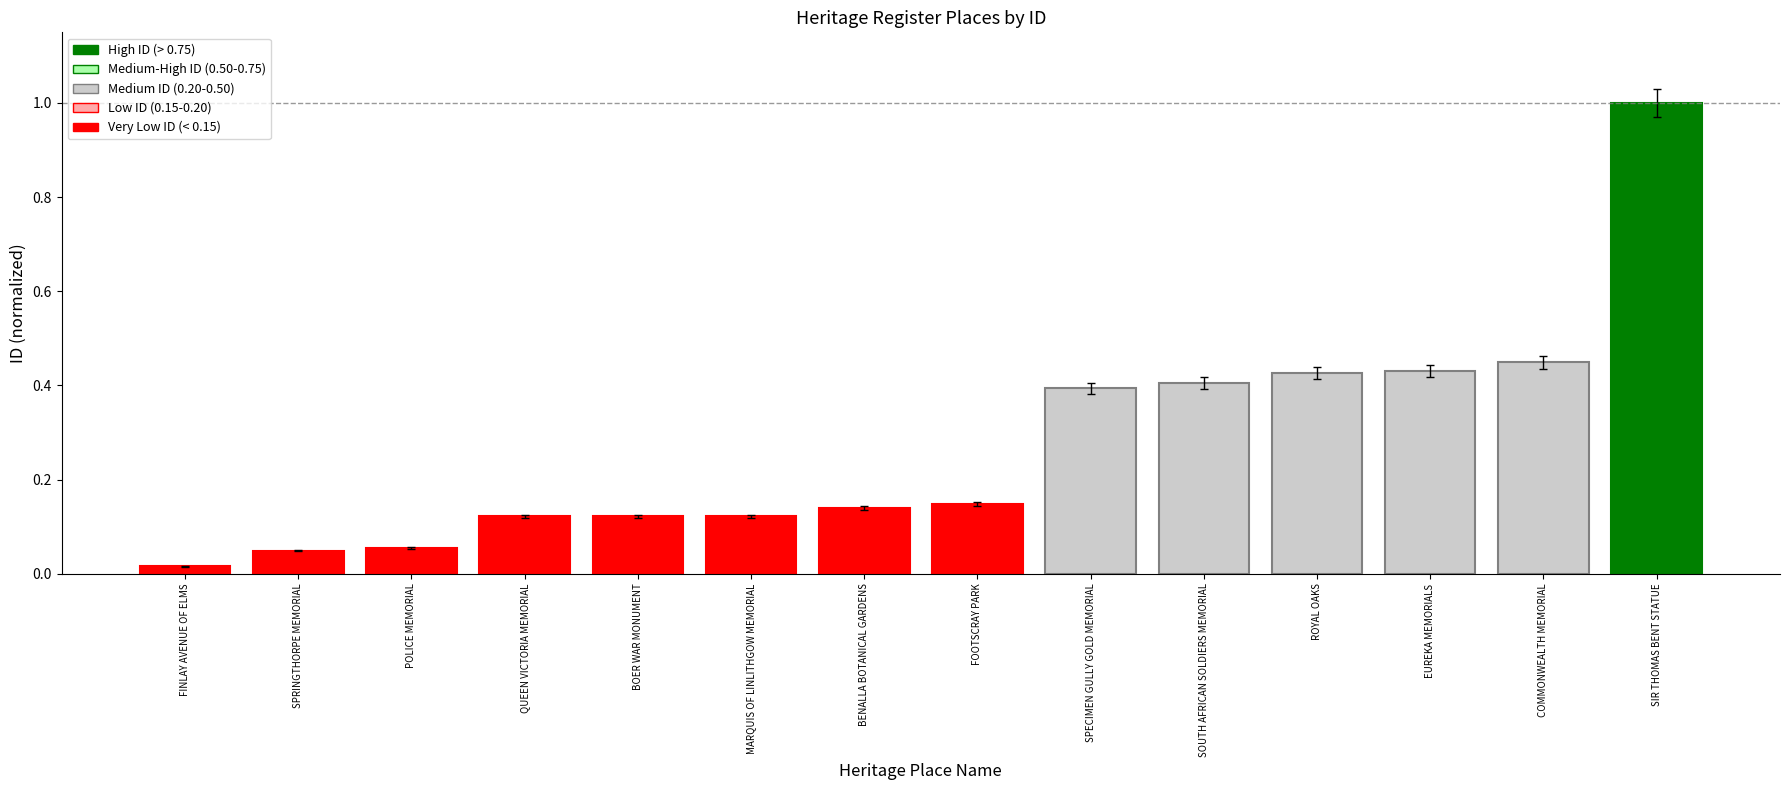

Are the bars horizontal?

No